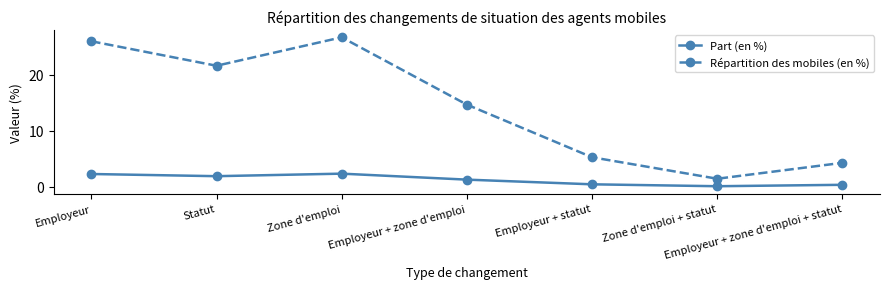

True or false: Répartition des mobiles (en %) and Part (en %) cross at least once.

False